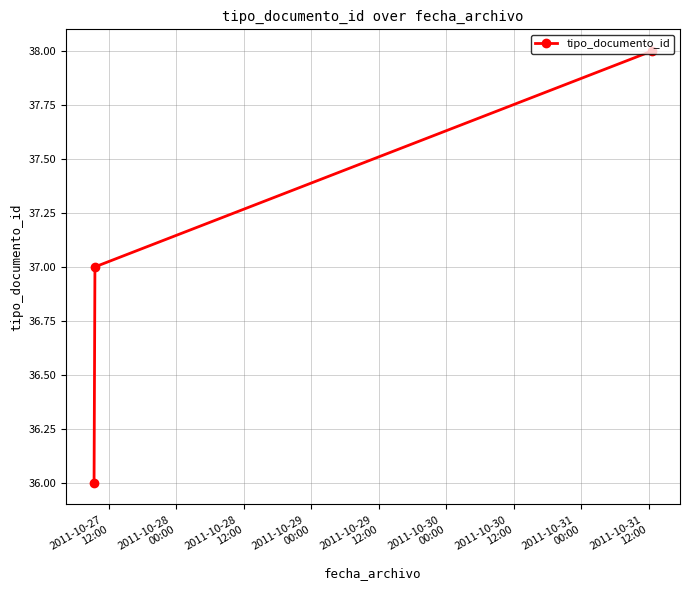

What is the greatest value displayed?

38